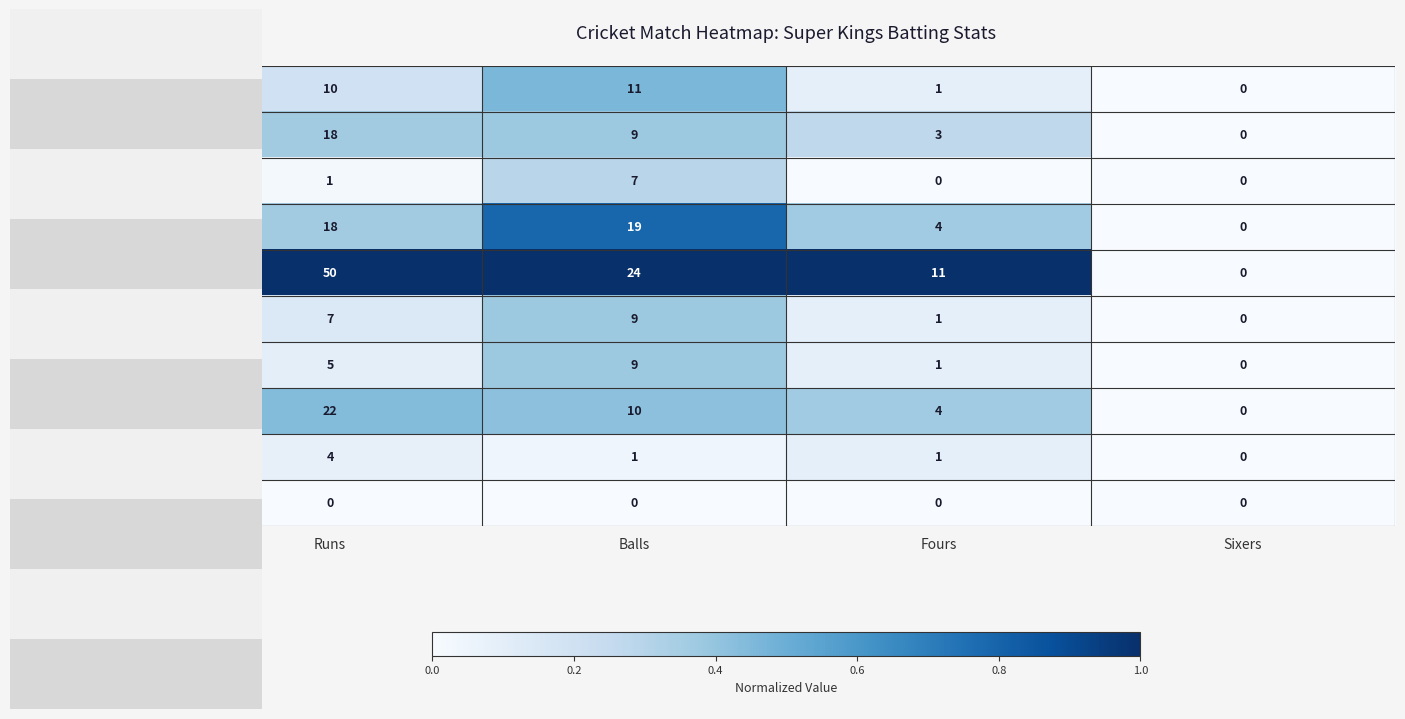

How many positive values does the Sudharshan Rengarajan series have?

3